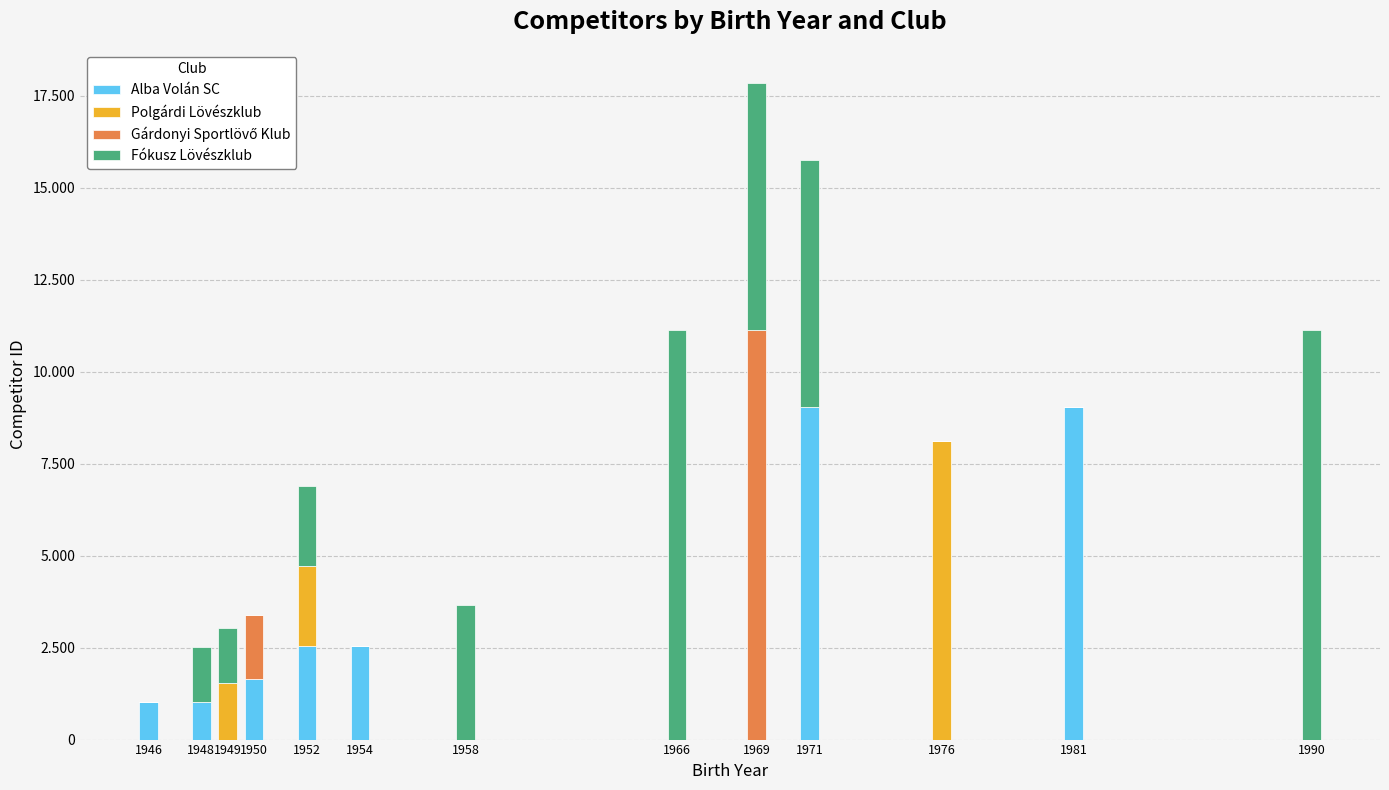

Is it true that Polgárdi Lövészklub equals 0 at 1950?

True